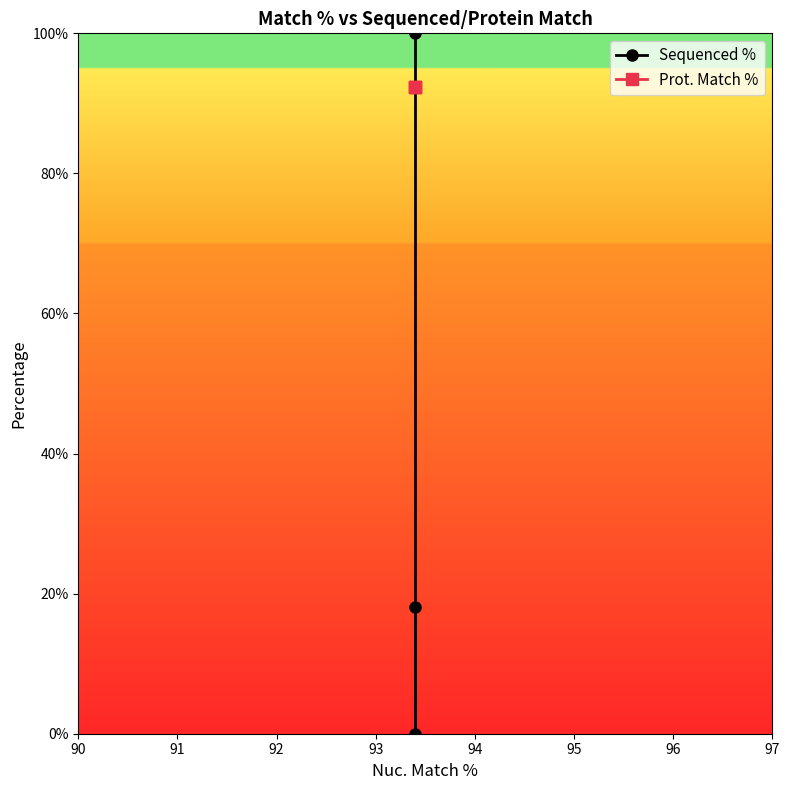

How many lines are shown in the chart?

2